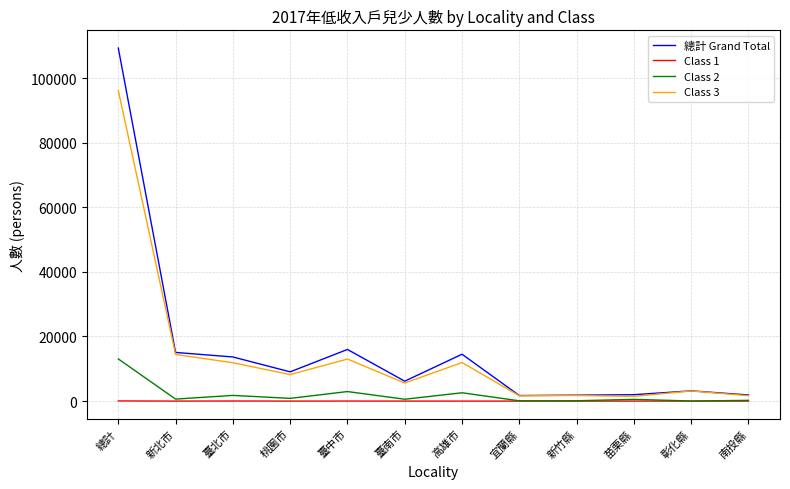

Is it true that Class 2 equals 846 at 桃園市?

True